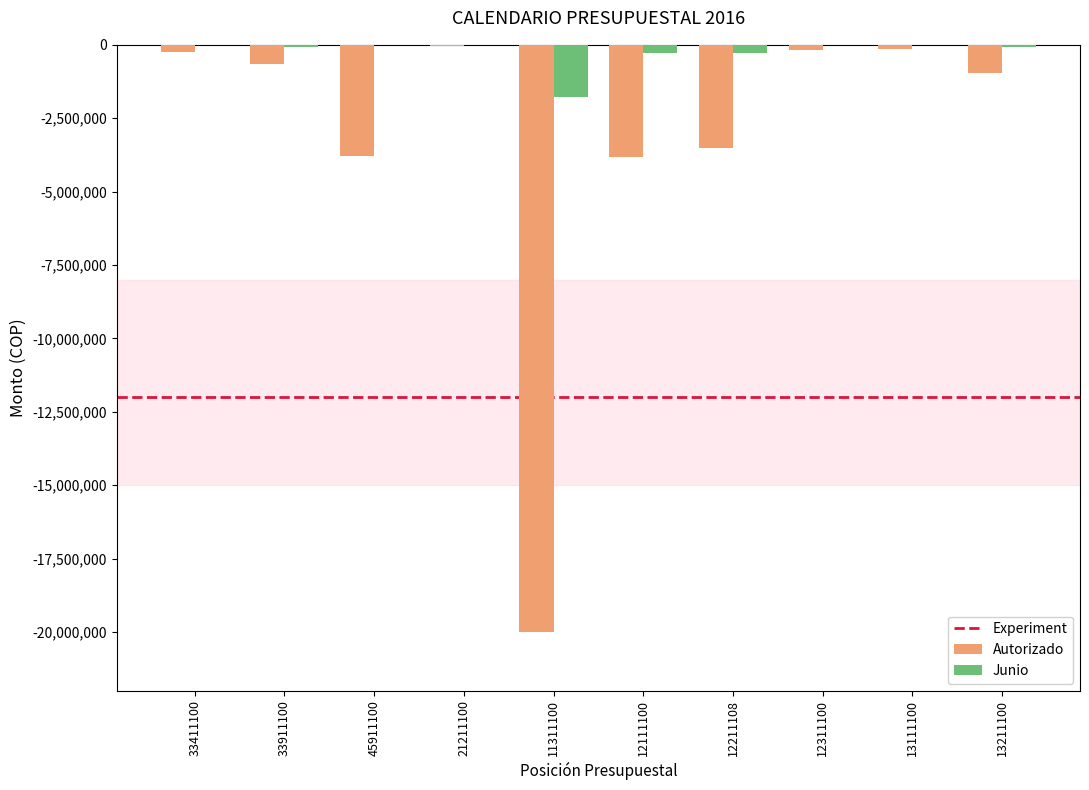

What is the sum of all Autorizado values?

-33353408